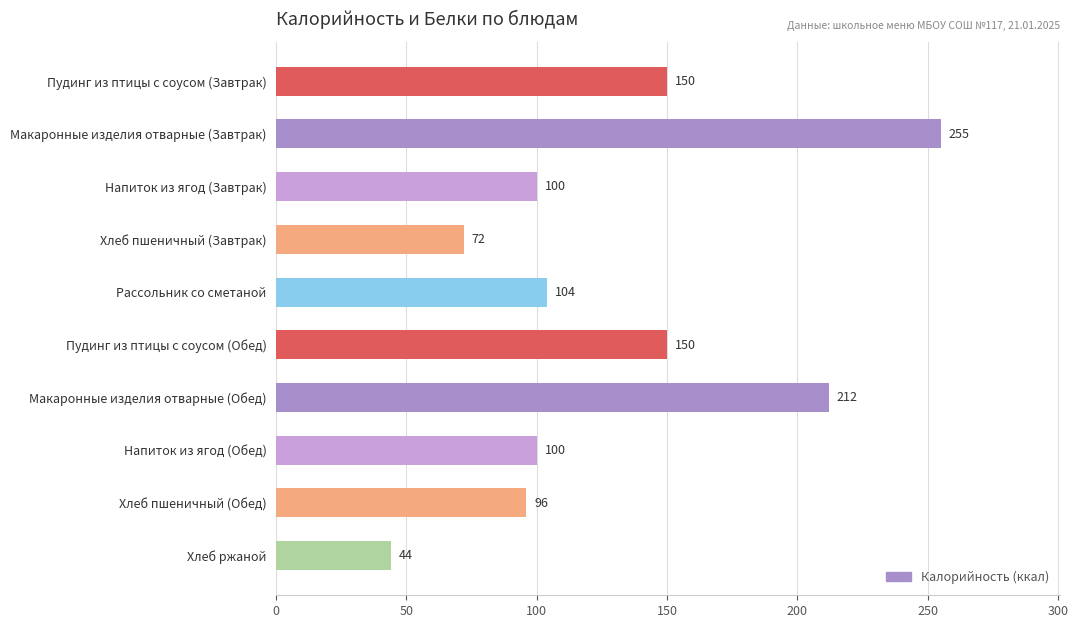

What is the value of the 3rd bar from the top?

100